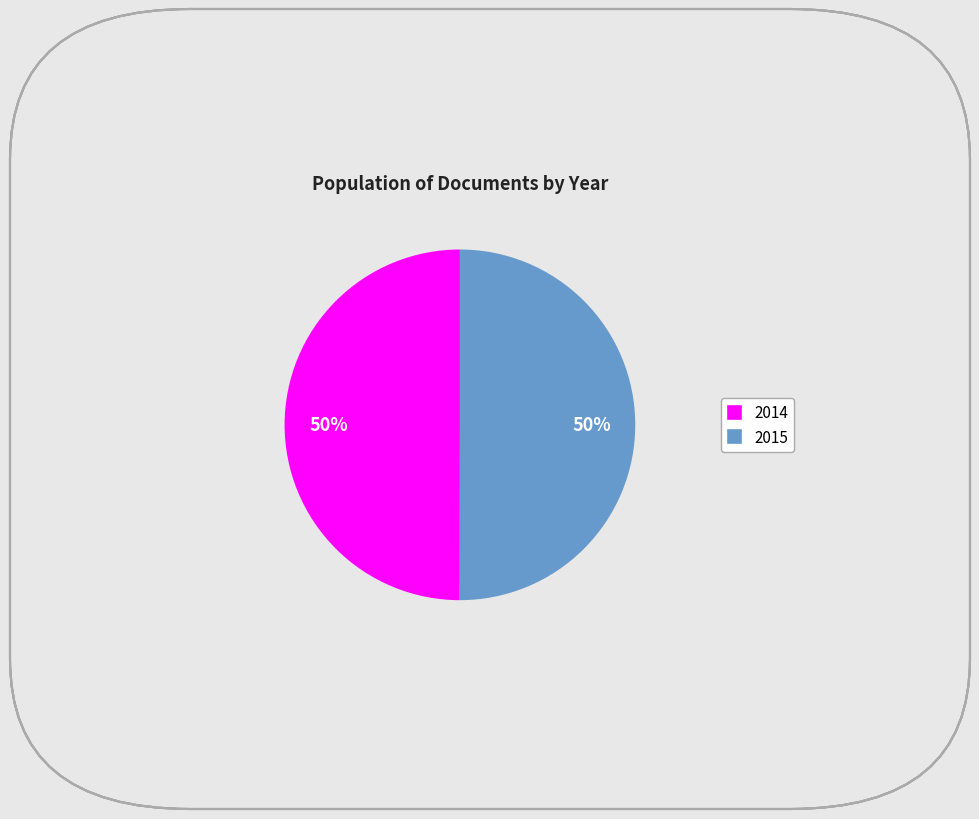

To the nearest percent, what is the average slice percentage?

50%